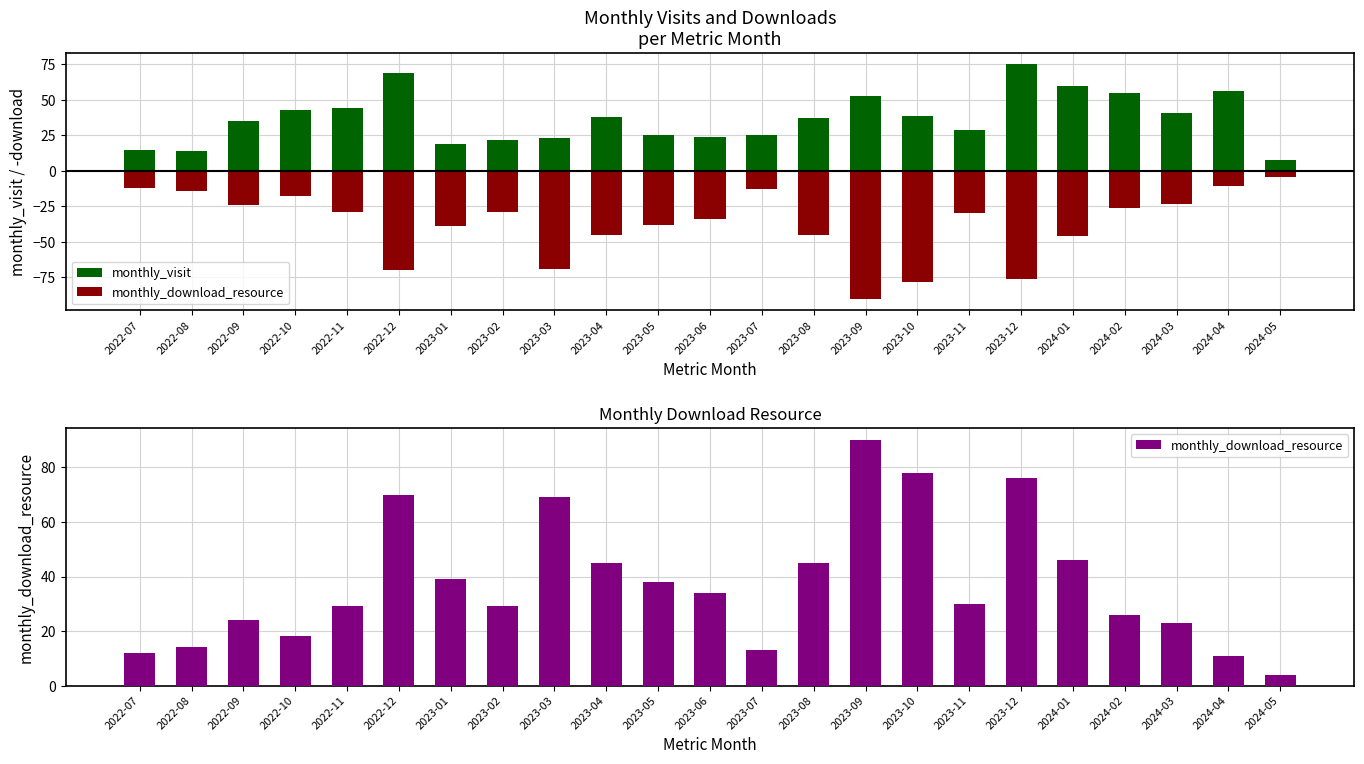

Count the number of categories in the chart.

23